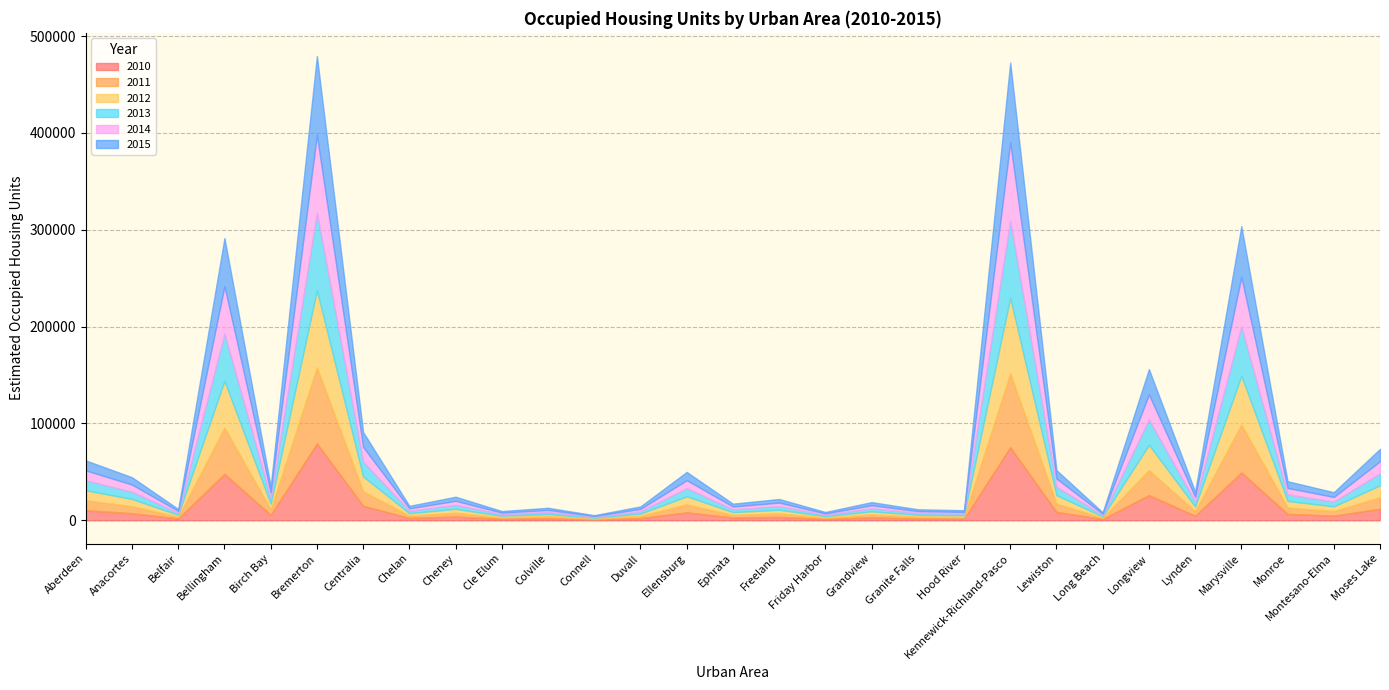

Rank the series by their maximum value, from highest to lowest.

Estimated Occupied Housing Units 2015, Estimated Occupied Housing Units 2014, Estimated Occupied Housing Units 2013, Estimated Occupied Housing Units 2012, Estimated Occupied Housing Units 2010, Estimated Occupied Housing Units 2011